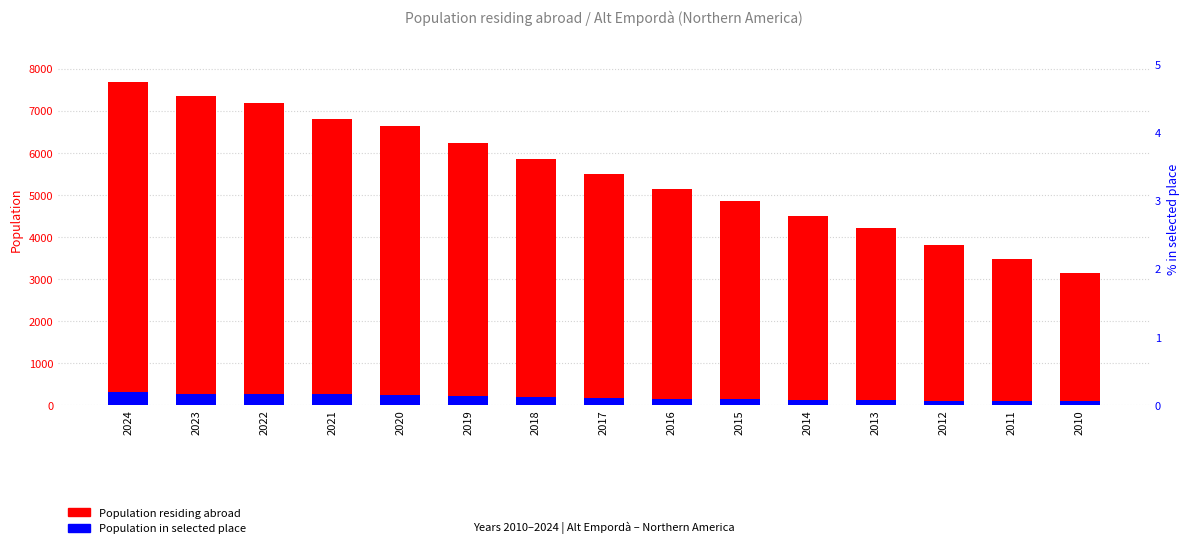

The Population residing abroad series shows 9008 at 2020. True or false?

False